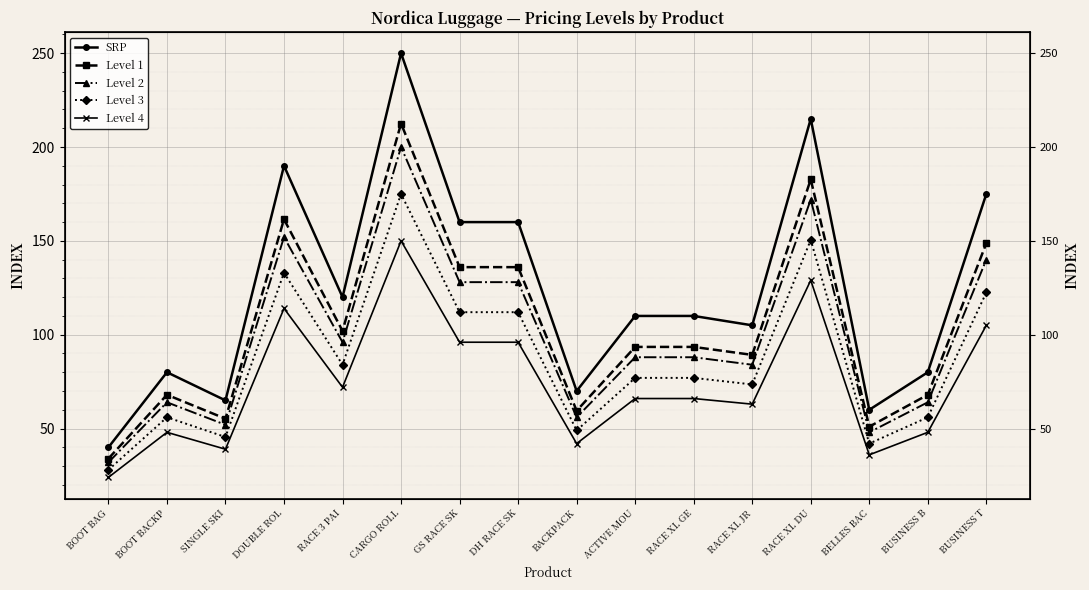

Is it true that Level 2 equals 128.0 at GS RACE SK?

True